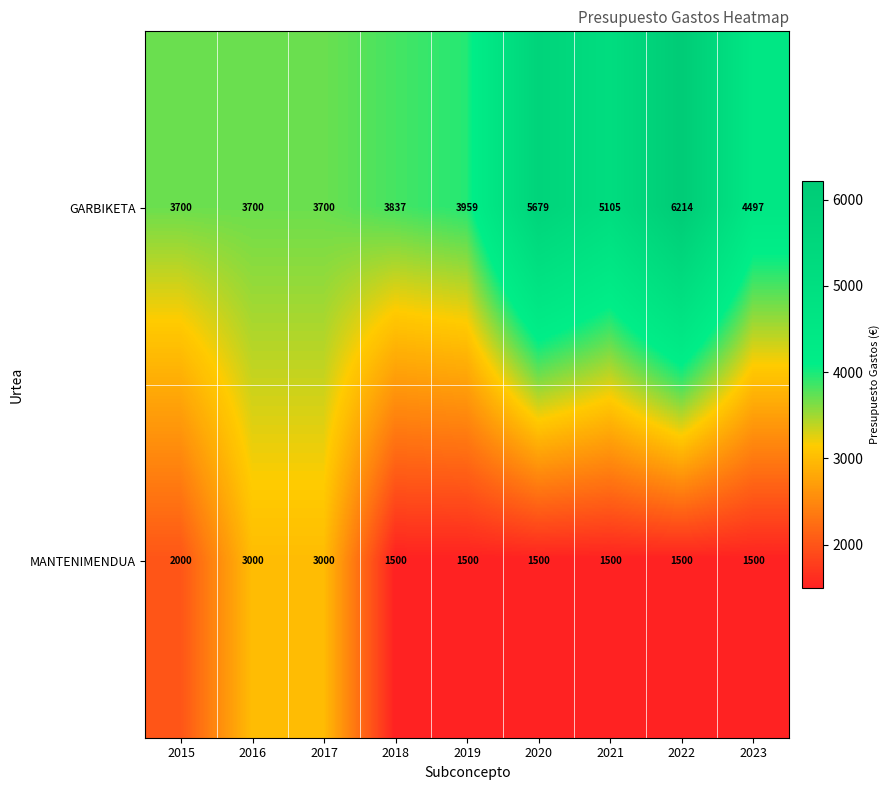

What is the average value of the GARBIKETA series?

4488